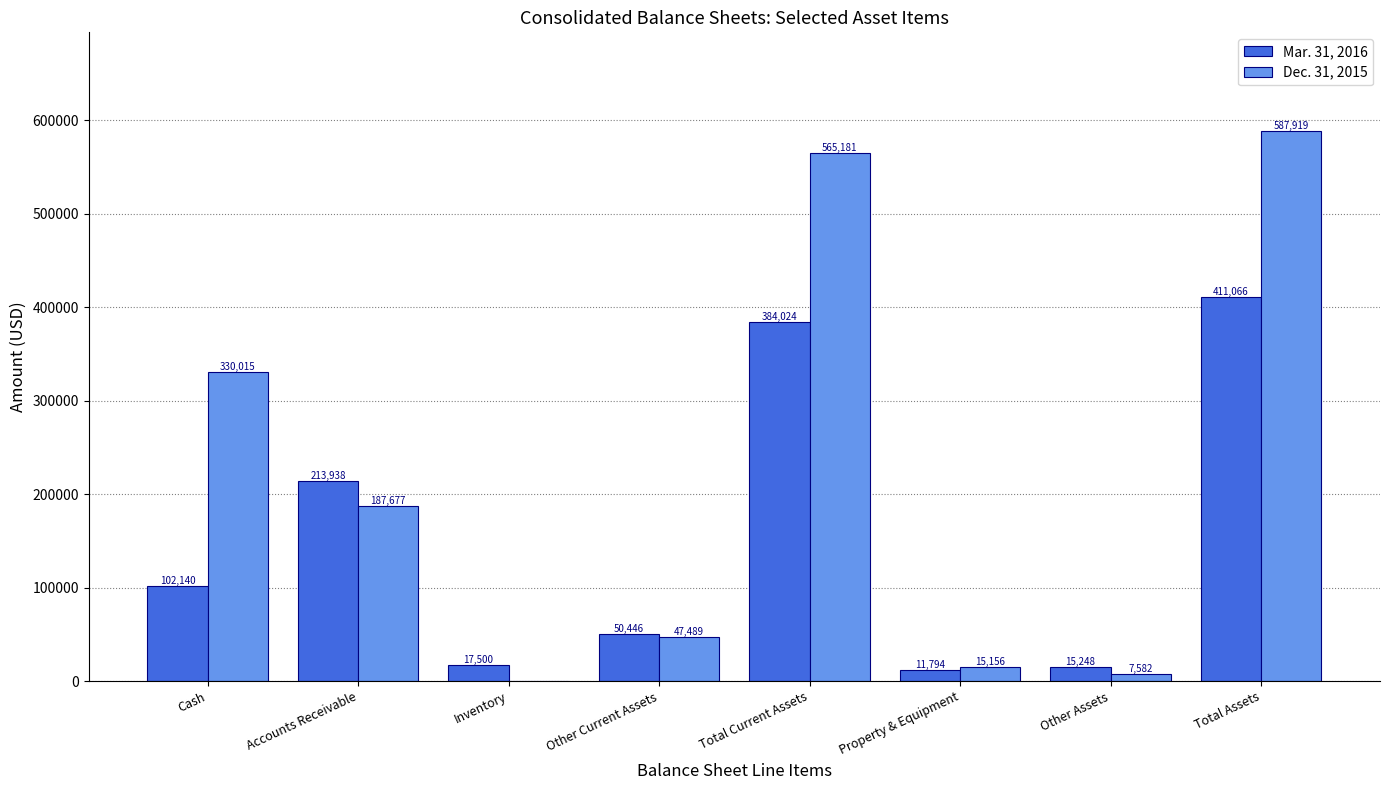

How many groups of bars are there?

8